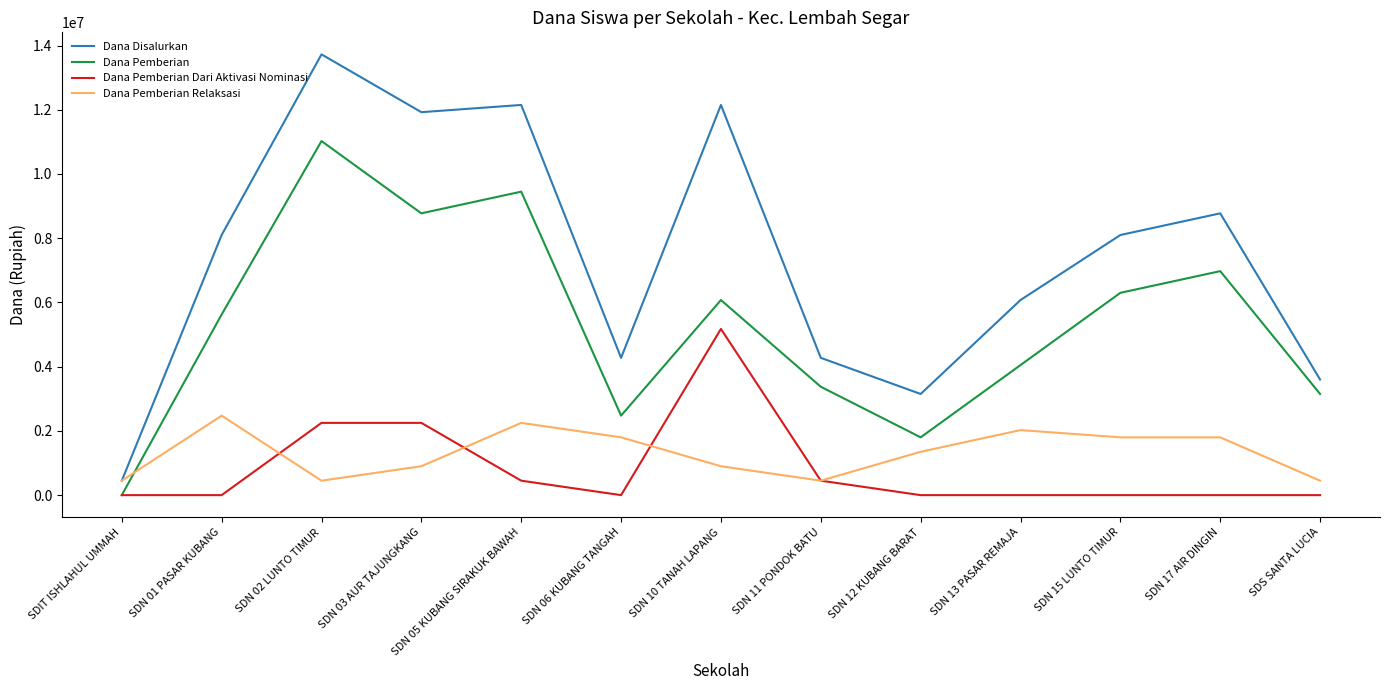

Which series changed the most between SDN 02 LUNTO TIMUR and SDN 17 AIR DINGIN?

Dana Disalurkan